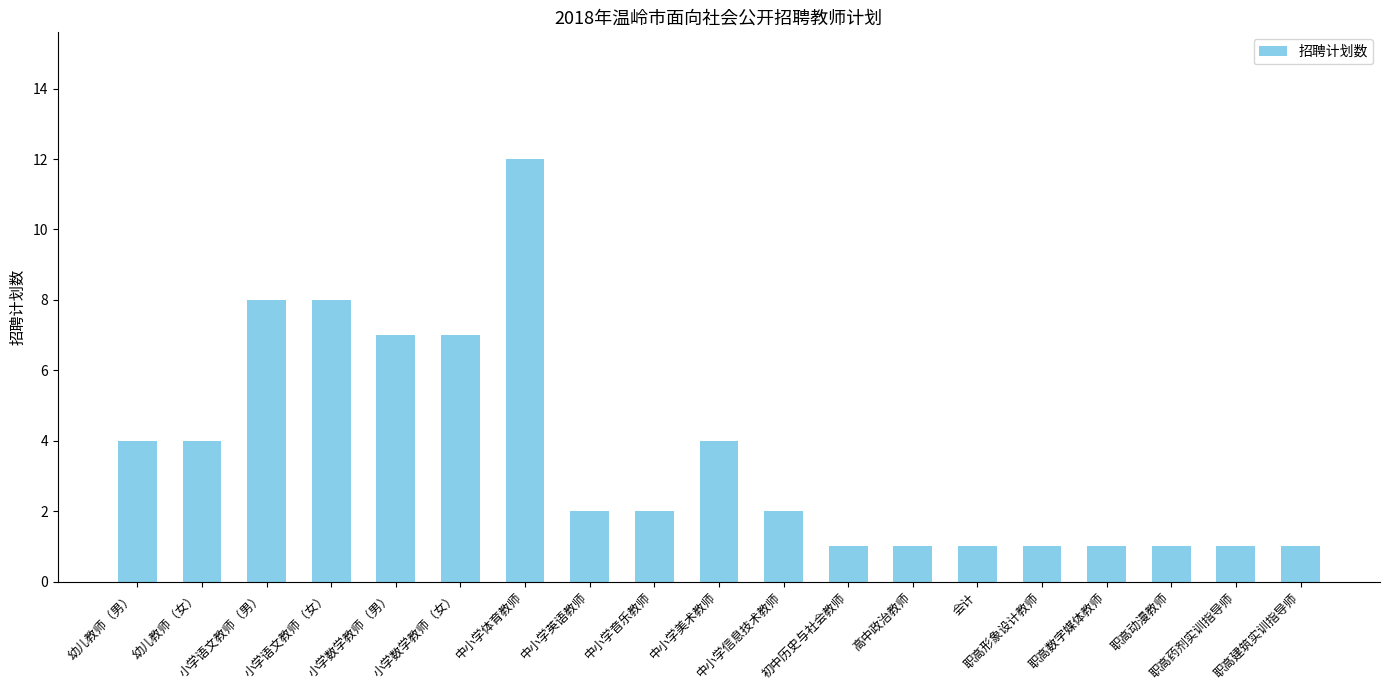

Reading left to right, list all the values displayed in this chart.

4	4	8	8	7	7	12	2	2	4	2	1	1	1	1	1	1	1	1